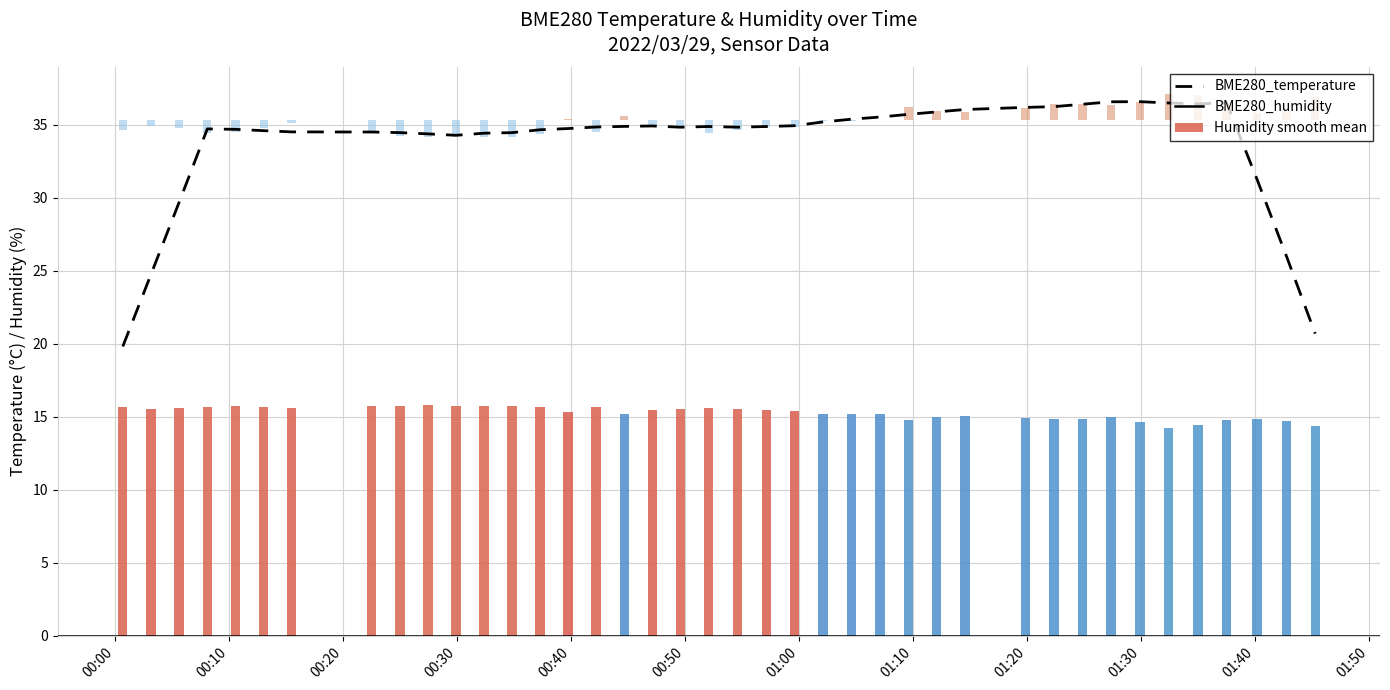

What is the sum of all values?

1350.8